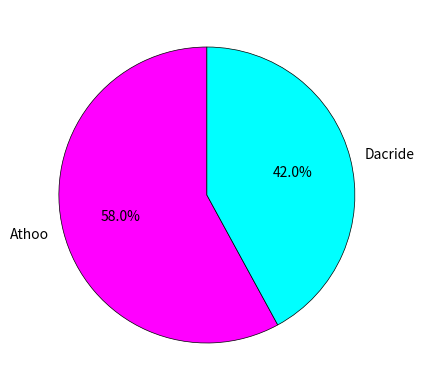

What is the total percentage of Athoo and Dacride?

100.0%